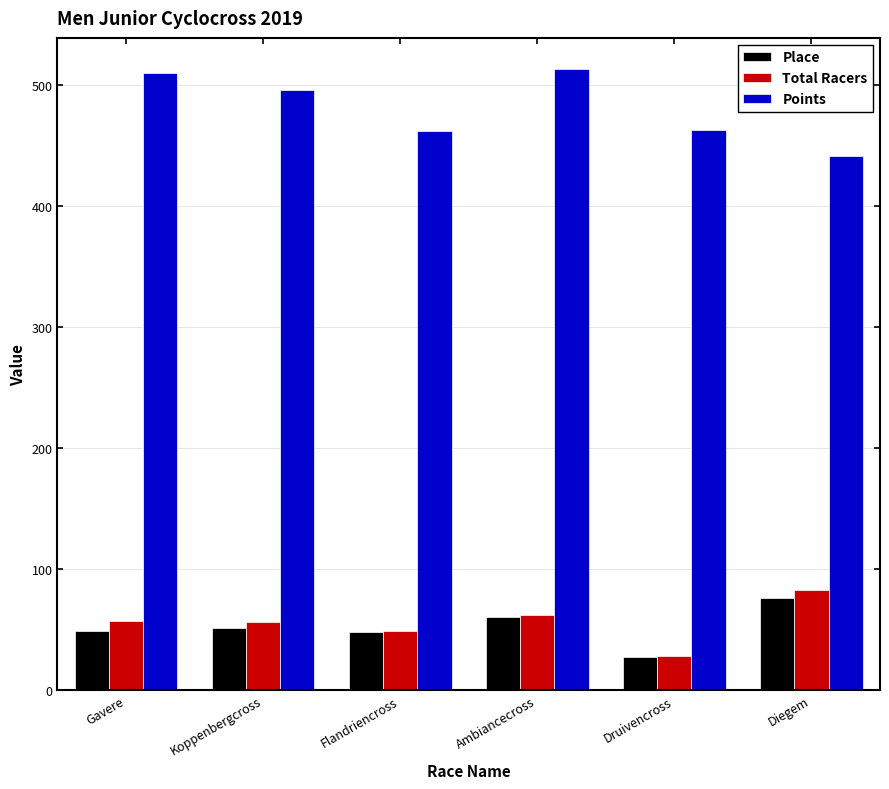

What is the spread (max minus min) of values at Gavere?

460.7